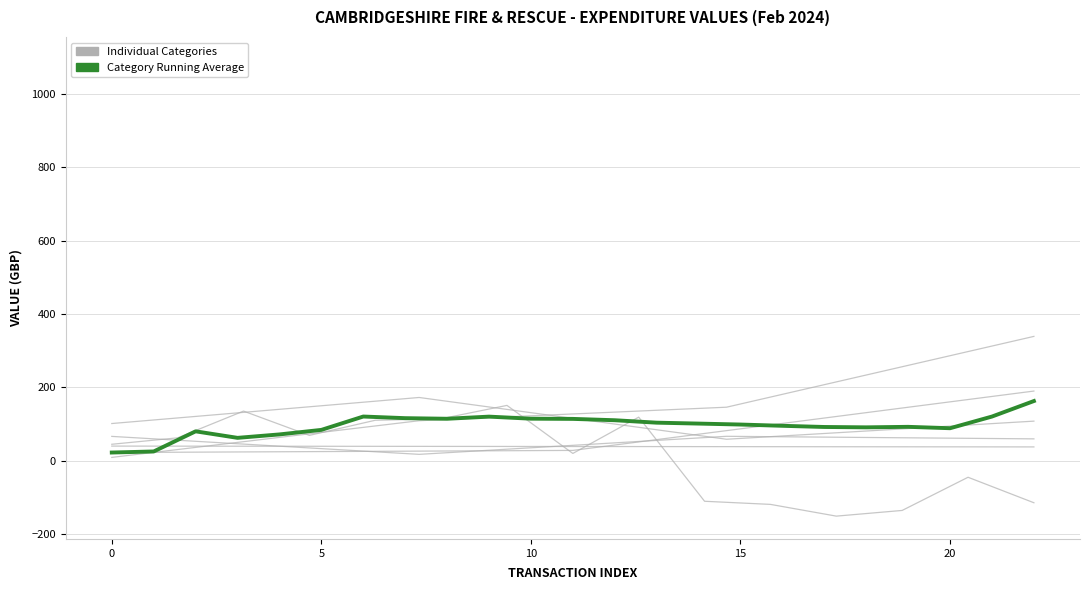

What is the value of the 9th point from the left?

114.5